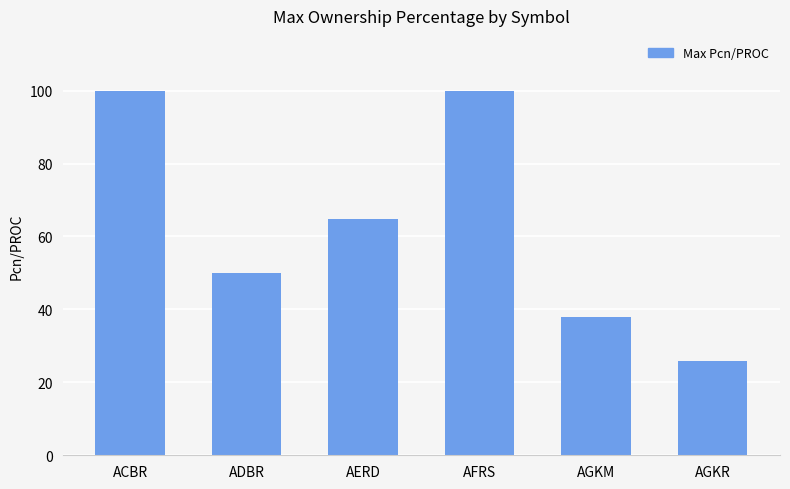

What is the sum of the values at AFRS and AGKM?

138.0